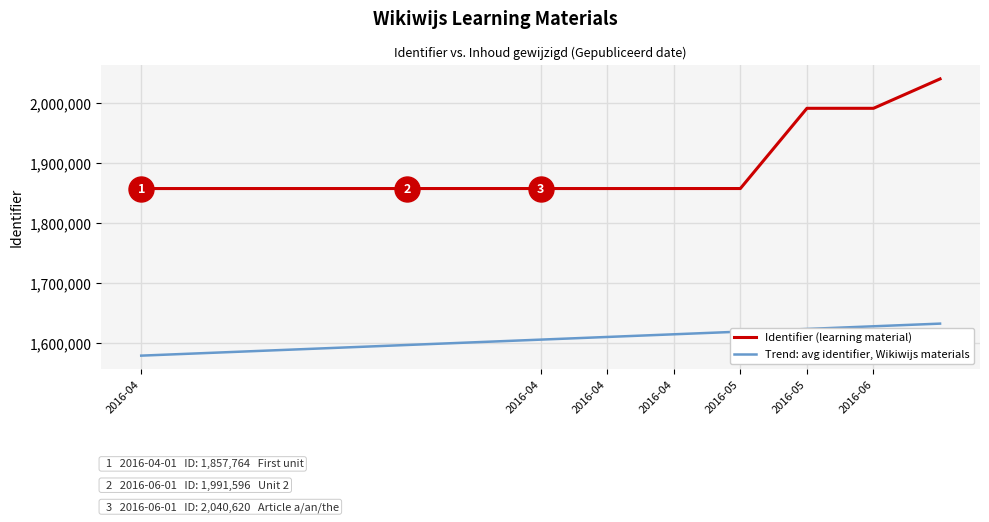

Which series has the largest range (max minus min)?

Identifier (learning material)